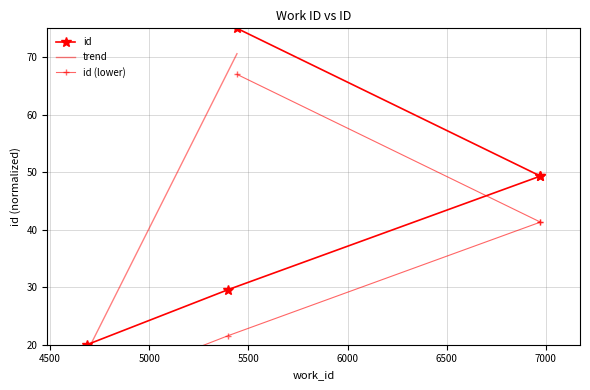

The value at 6972 is 16.3. True or false?

False